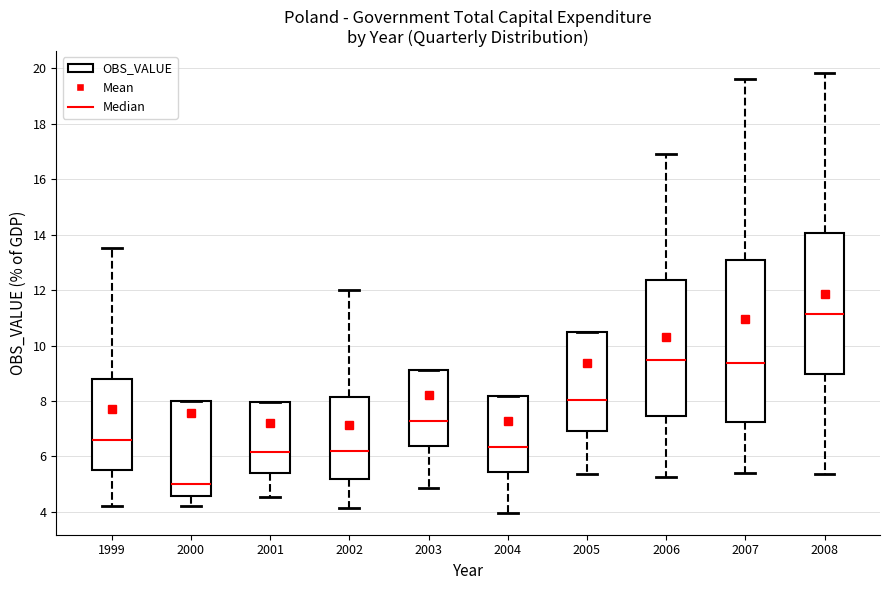

Where does the median line of the box at x = 2000 sit on the y-axis? The values are not printed on the chart, so give them approximately, as read against the axis.

5.0